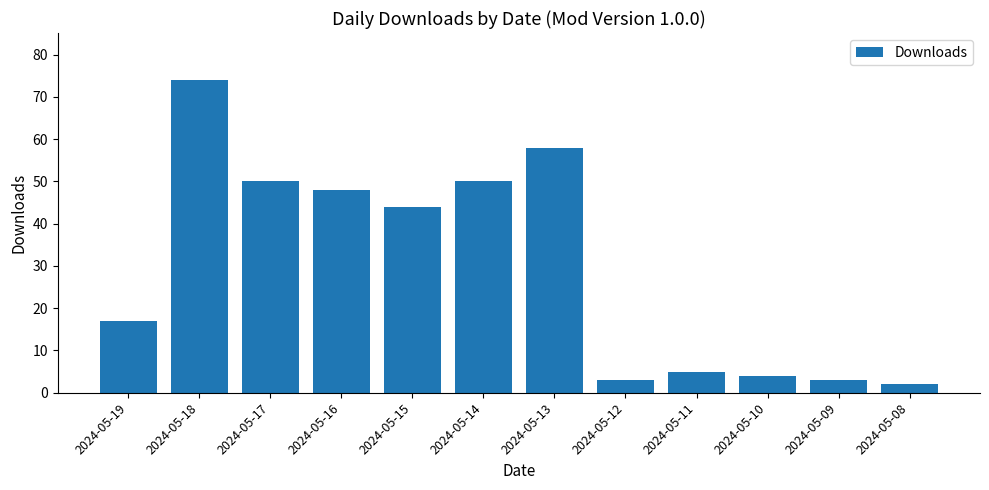

Reading left to right, extract all data points from this chart.

2024-05-19=17	2024-05-18=74	2024-05-17=50	2024-05-16=48	2024-05-15=44	2024-05-14=50	2024-05-13=58	2024-05-12=3	2024-05-11=5	2024-05-10=4	2024-05-09=3	2024-05-08=2